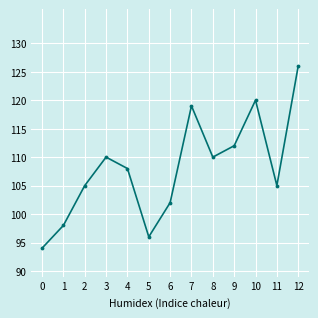

What is the smallest value displayed?

94